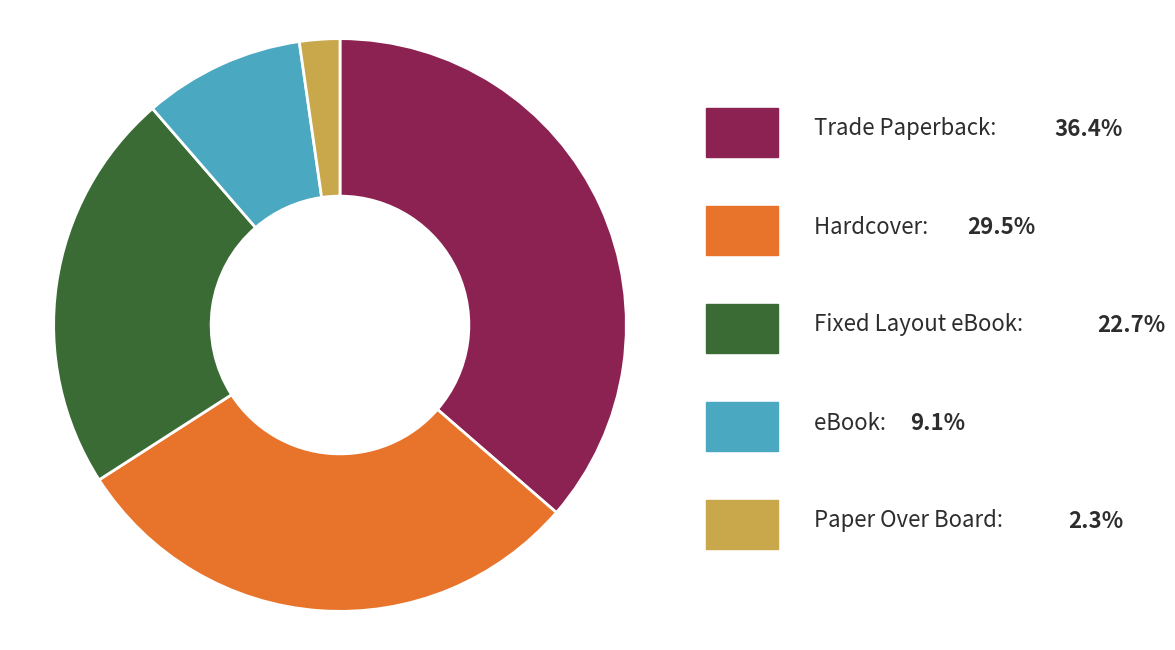

Is there any slice that represents more than half of the pie?

No